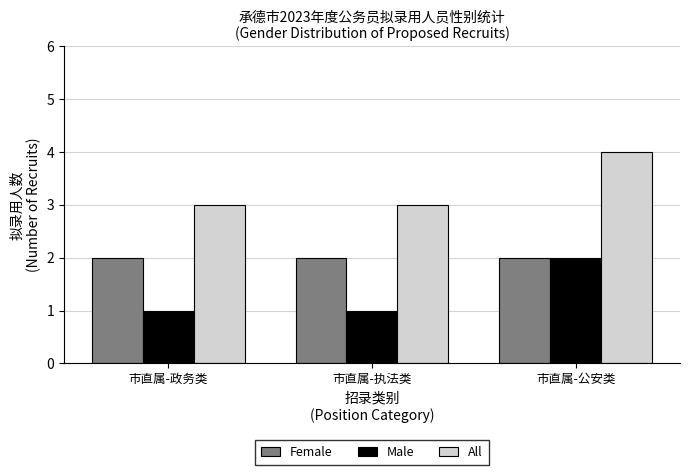

The All series shows 2 at 市直属-政务类. True or false?

False